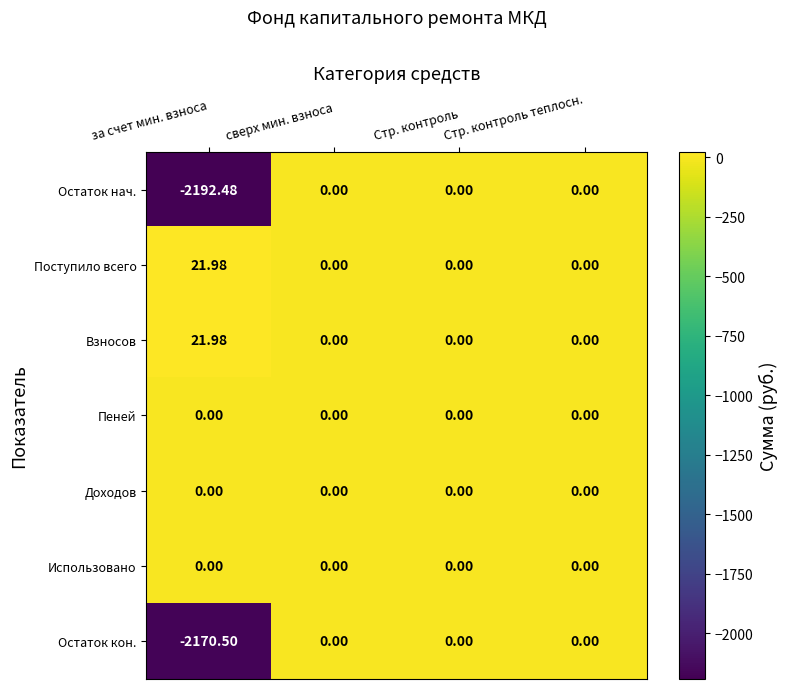

Between за счет мин. взноса and сверх мин. взноса, which series saw the biggest shift?

Остаток нач.